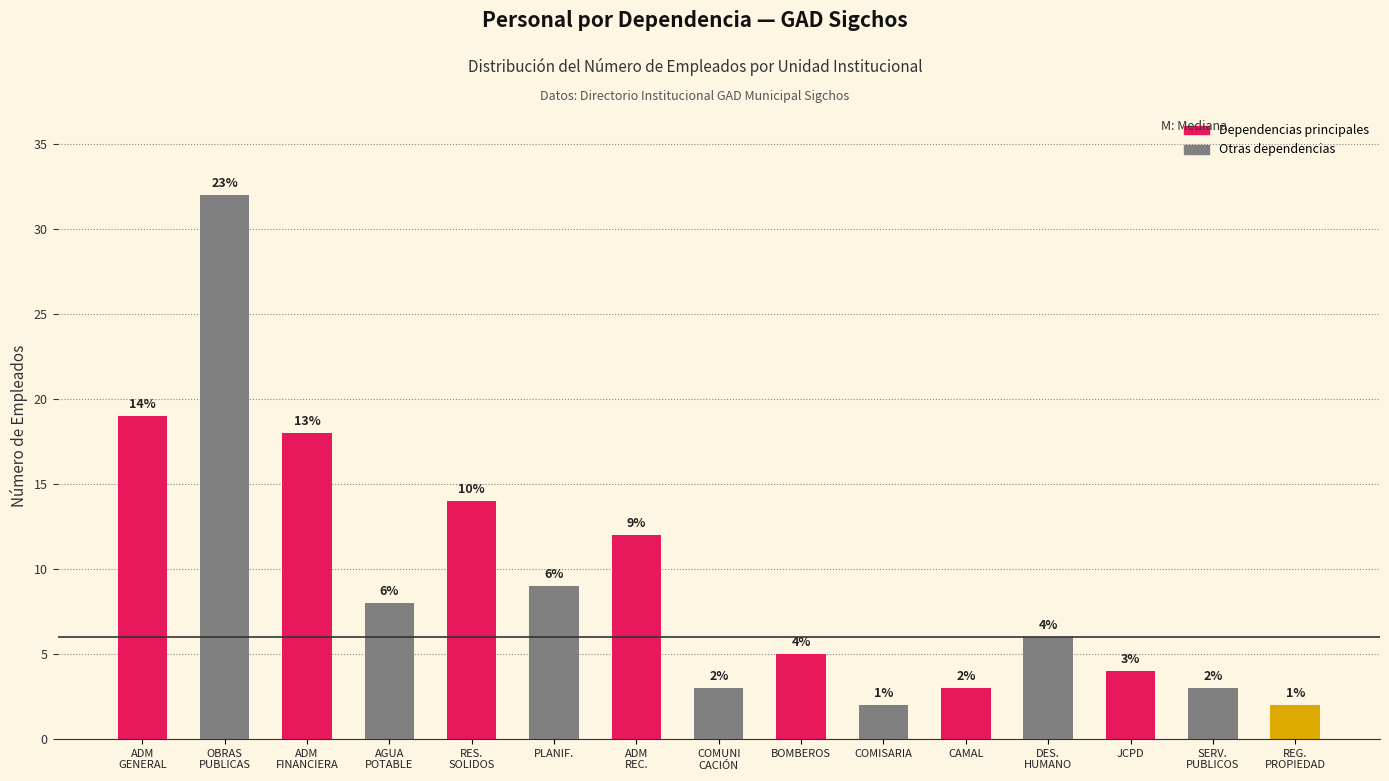

What is the greatest value displayed?

32